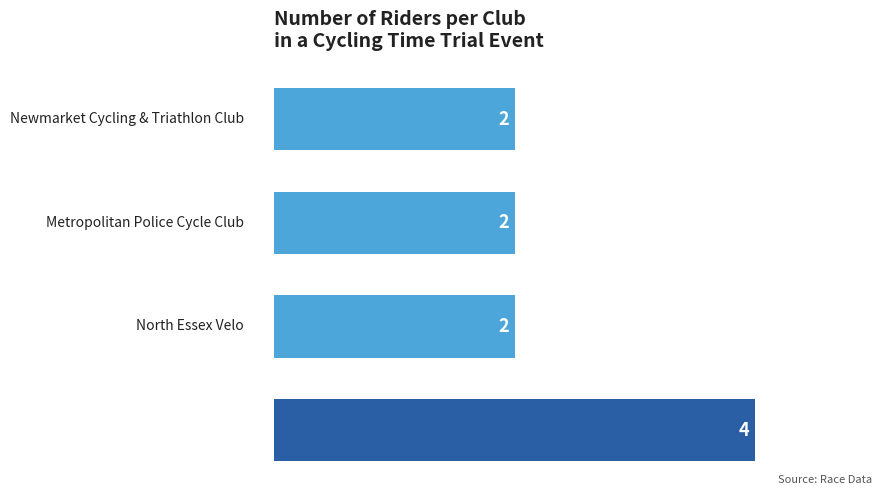

How many bars are there in total?

4